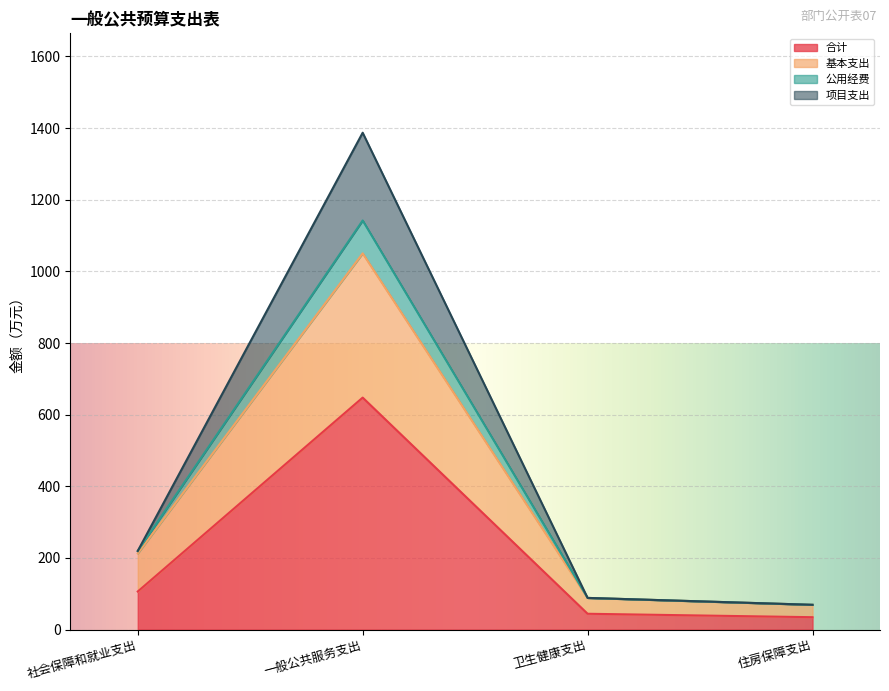

What is the average value of the 公用经费 series?

441.1